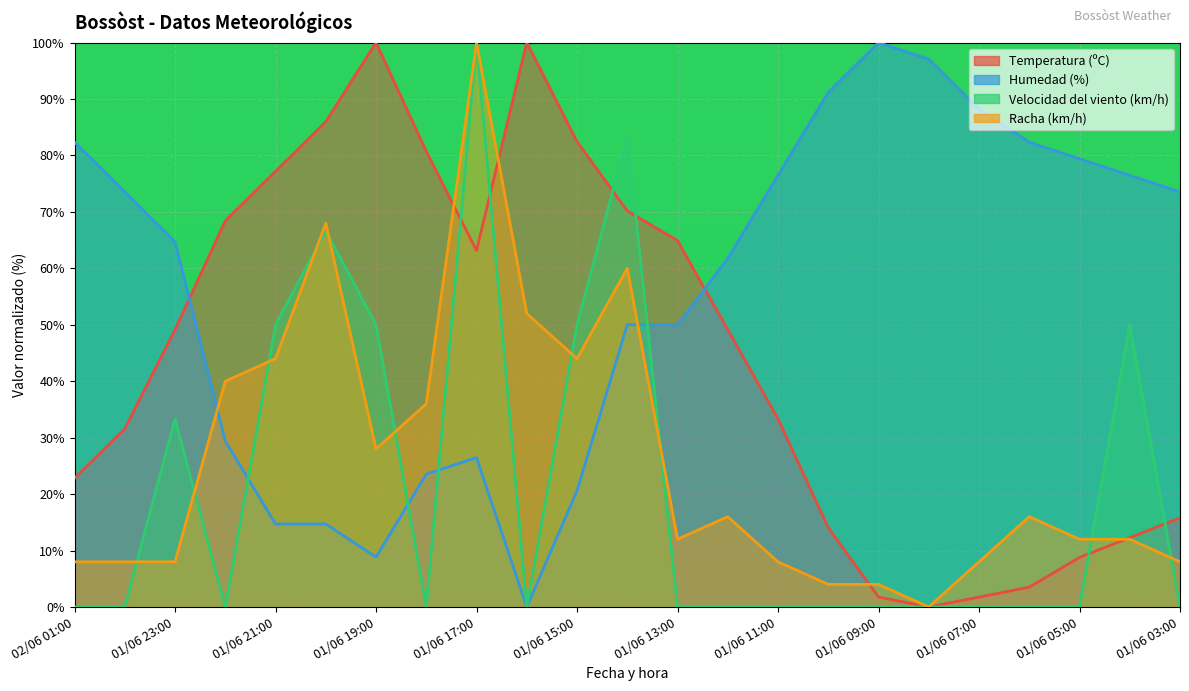

What is the maximum value shown in the chart?

100.0